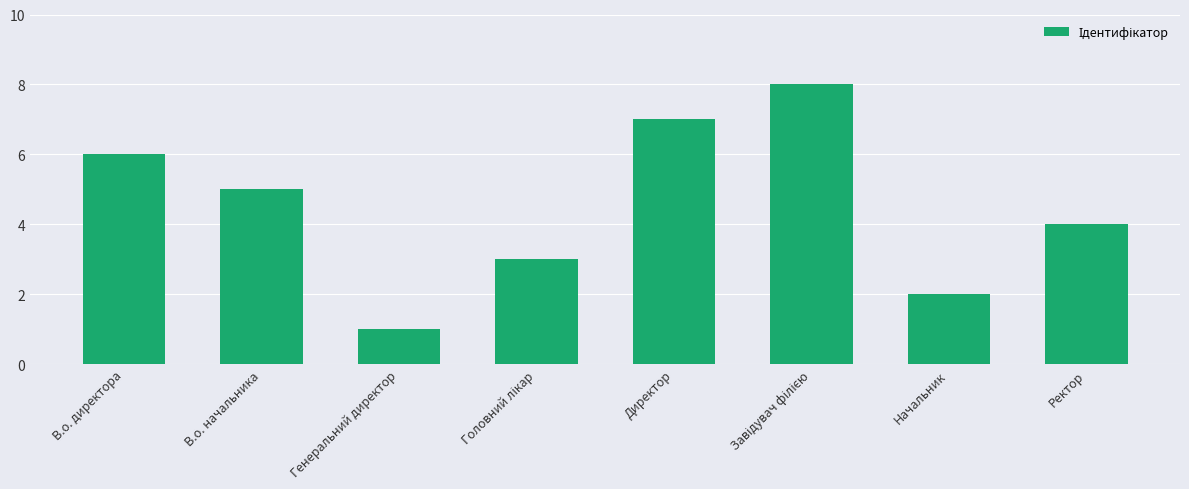

The value at Генеральний директор is 1. True or false?

True